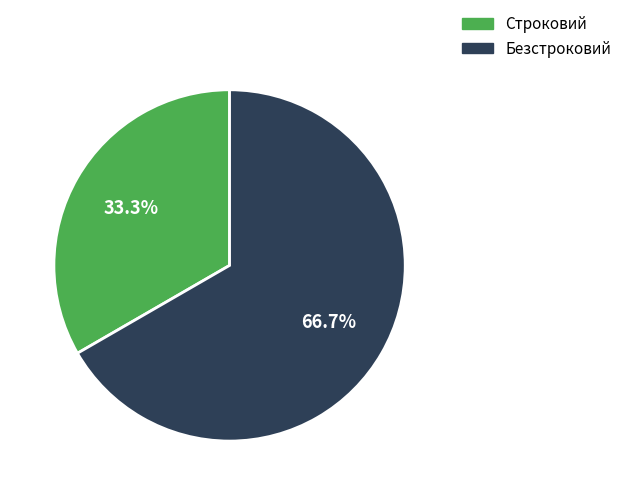

How many slices are in this pie chart?

2